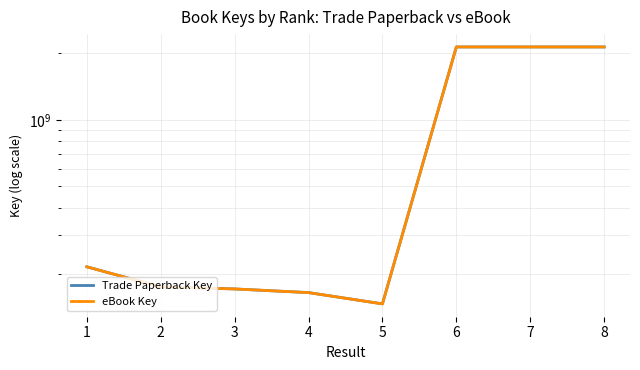

Where does the Trade Paperback Key series first go above 216101202?

6